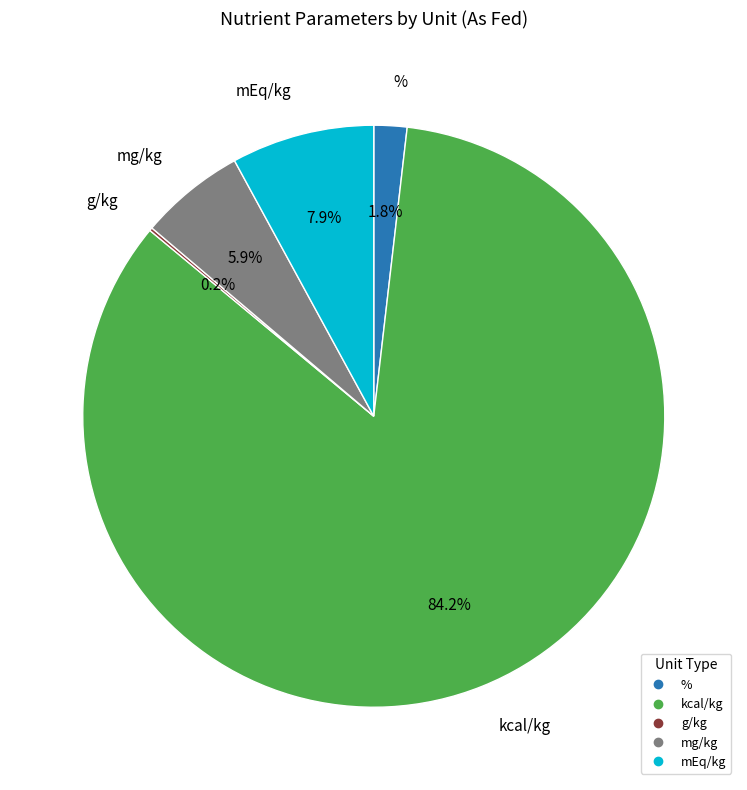

Which category has the biggest portion of the pie?

kcal/kg